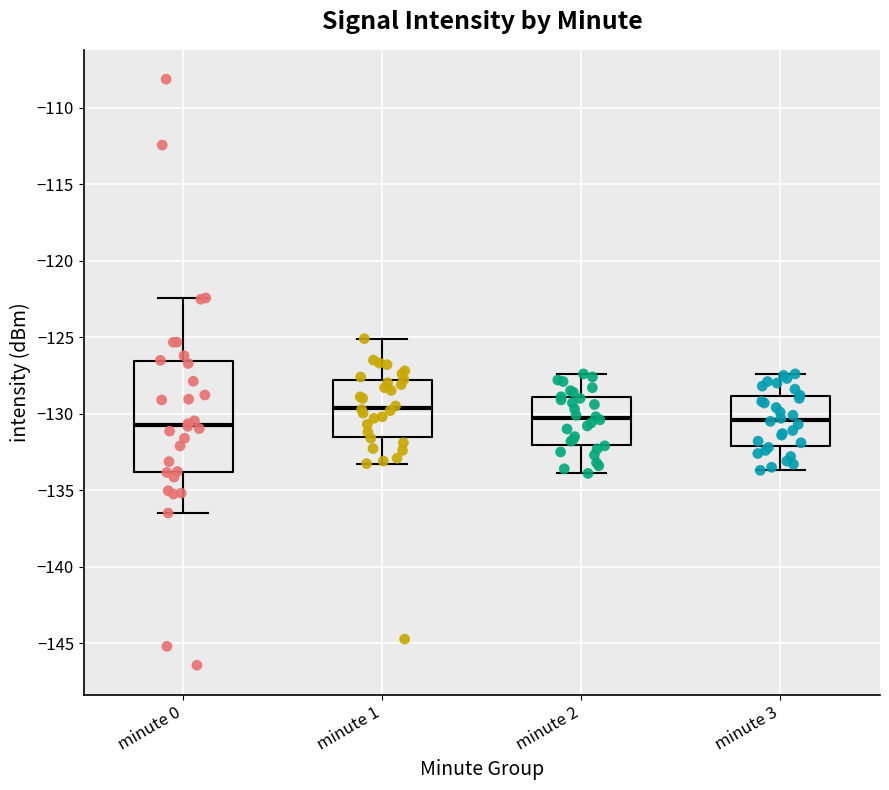

Where does the upper whisker of the box for minute 1 end on the y-axis? The values are not printed on the chart, so give them approximately, as read against the axis.

-125.0